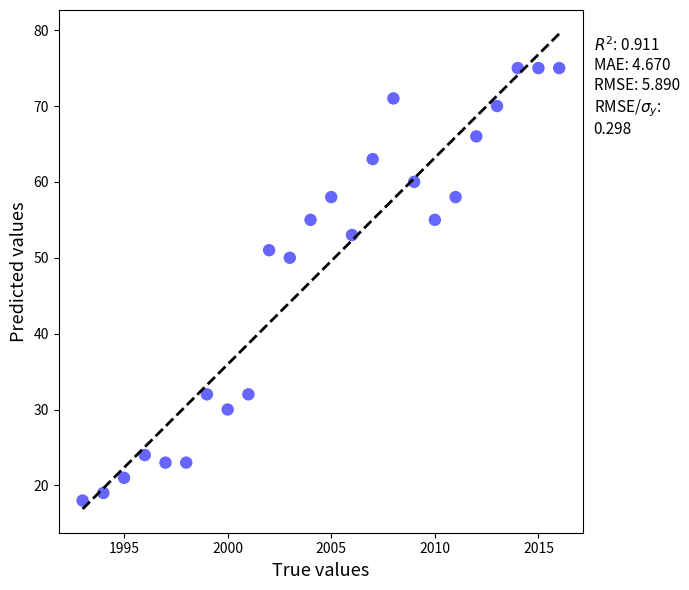

What Y value in the scatter plot is closest to 46?

50